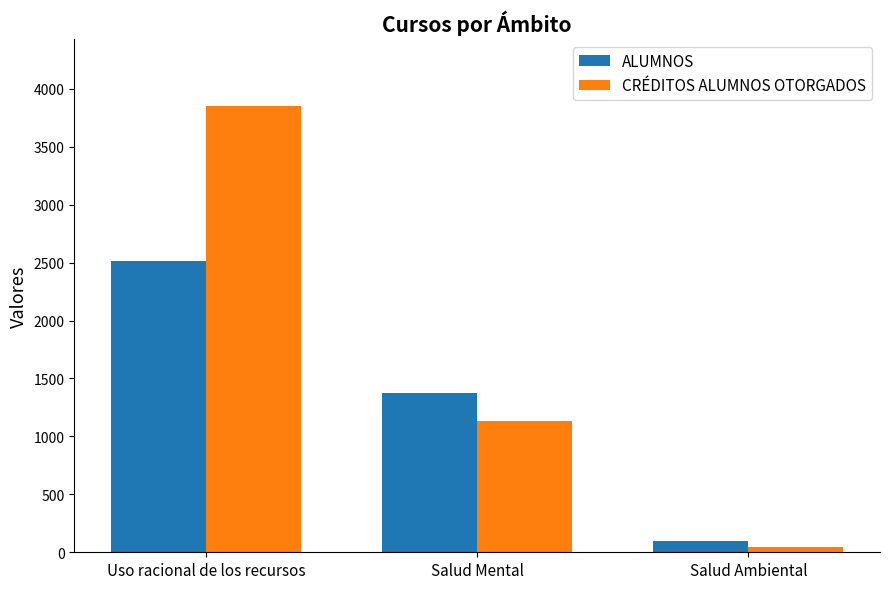

Which series changed the most between Uso racional de los recursos and Salud Ambiental?

CRÉDITOS ALUMNOS OTORGADOS